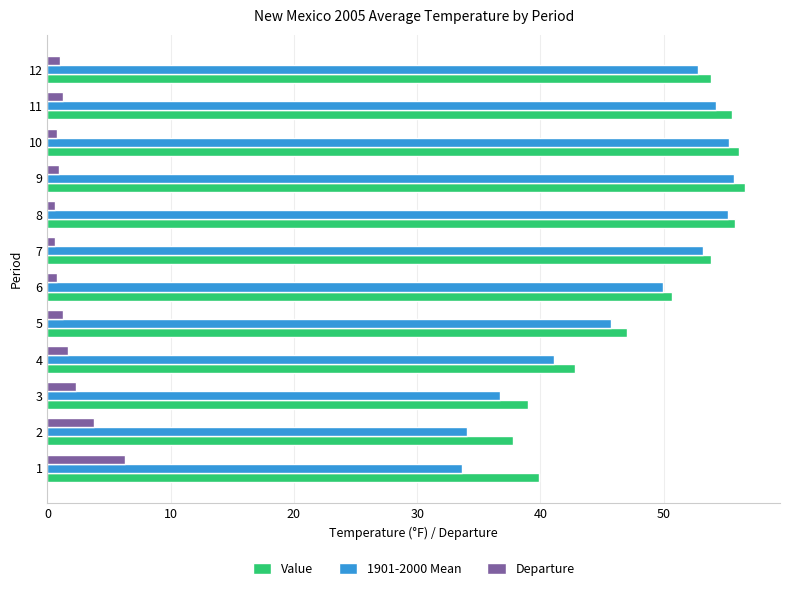

The value of 1901-2000 Mean at 11 is 54.2. True or false?

True